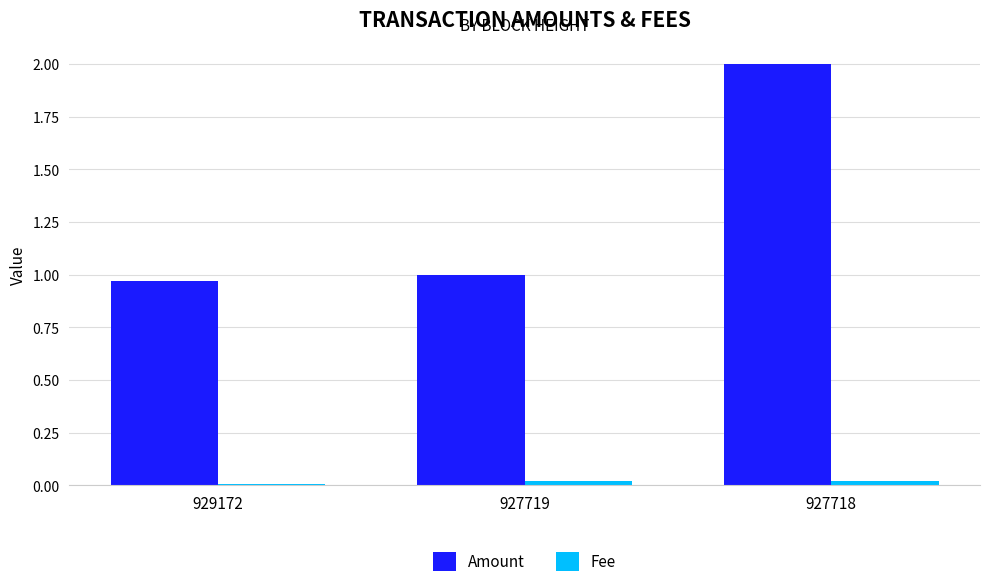

True or false: Amount has a value of 3.1 at 927718.

False